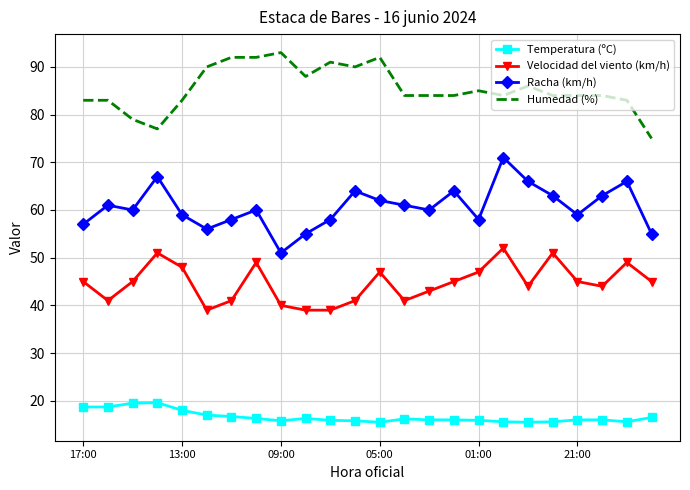

True or false: Temperatura (ºC) and Humedad (%) cross at least once.

False